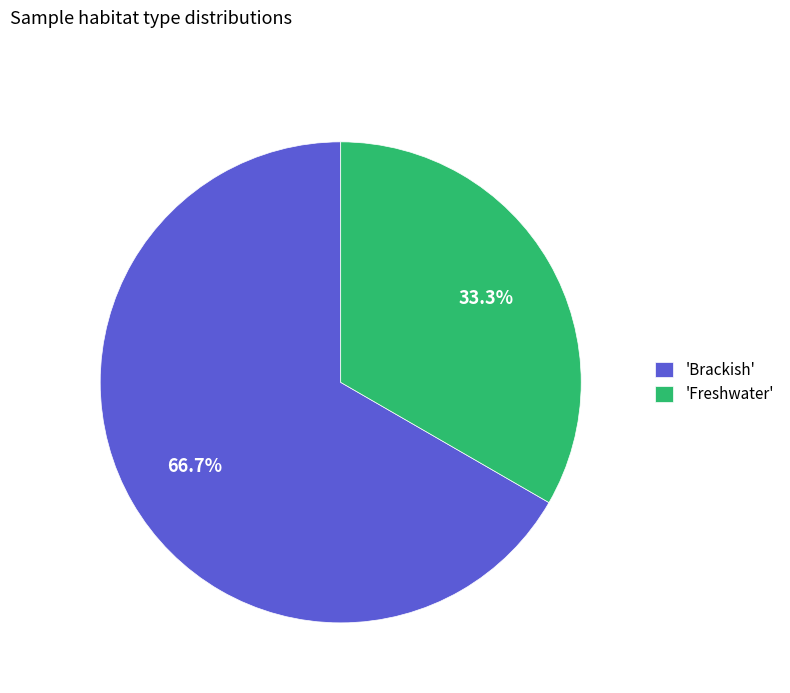

Does any single category account for the majority?

Yes